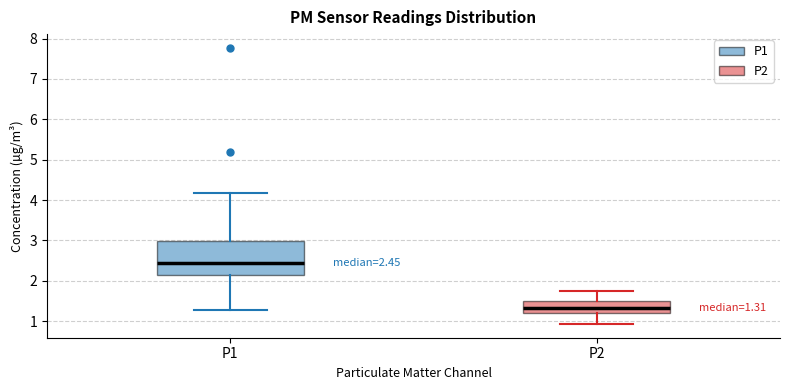

Which box has the lowest median line?

P2